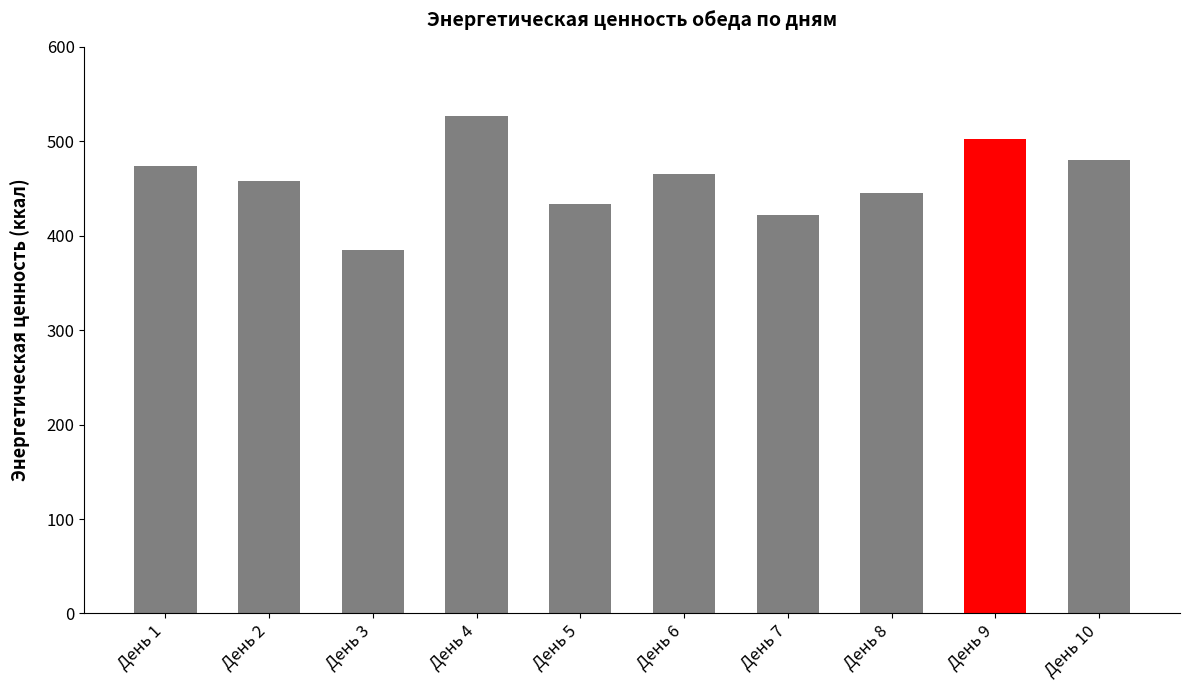

Approximately how many times larger is the value at День 2 compared to День 3?

1.2